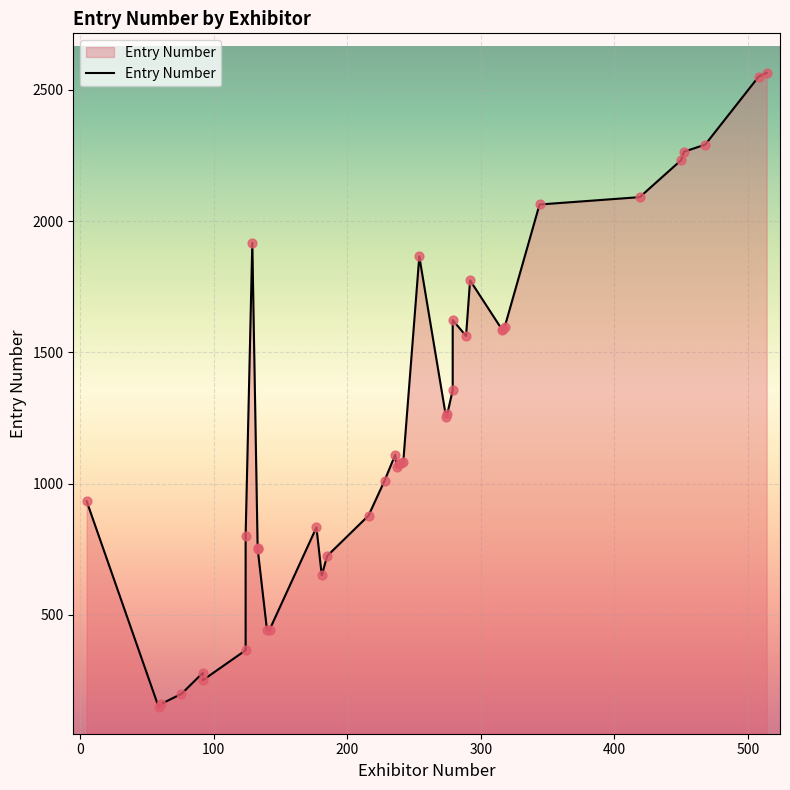

Approximately how many times larger is the value at 237 compared to 242?

1.0